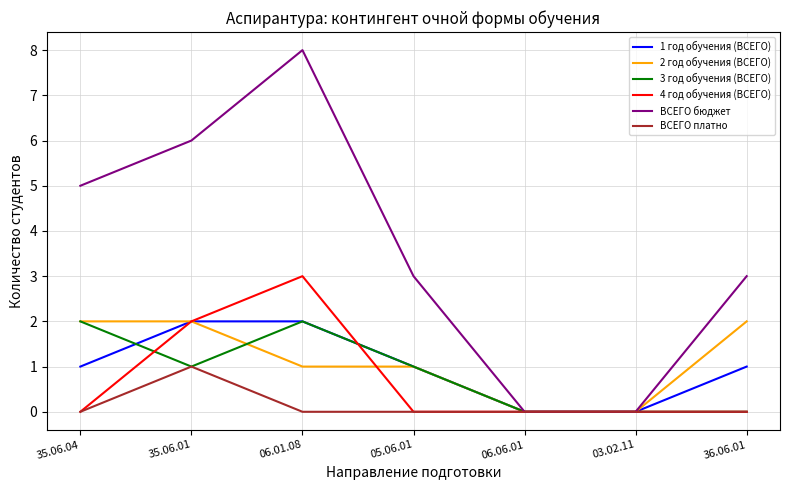

How many series are shown in this chart?

6